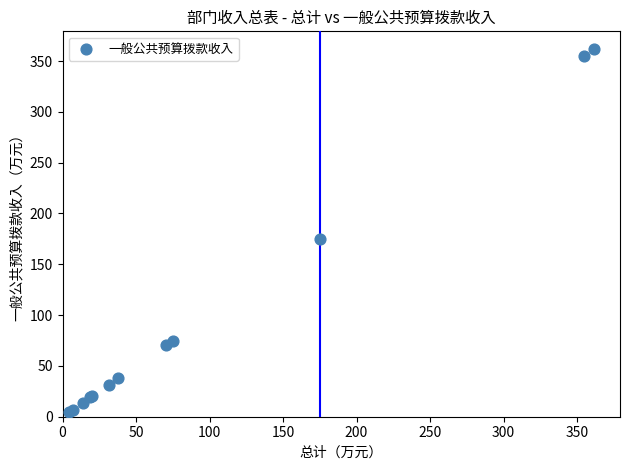

What Y value in the scatter plot is closest to 182?

175.3